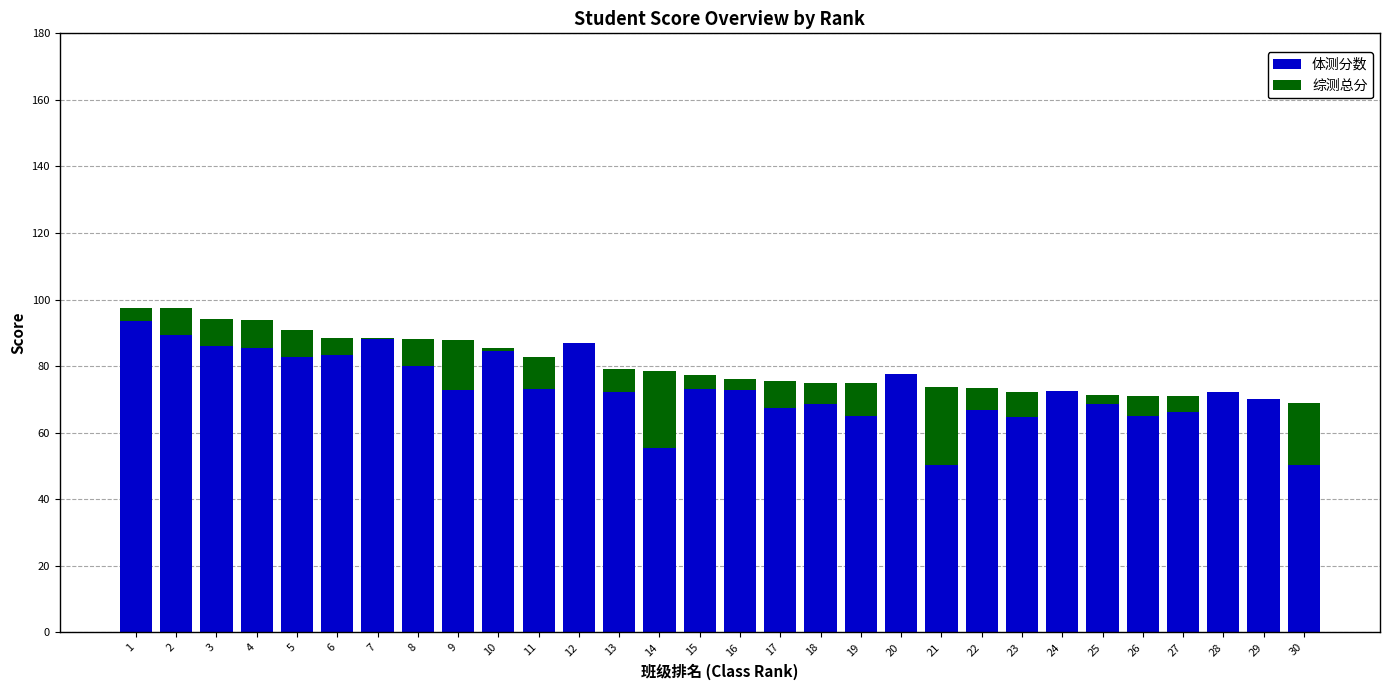

What is the maximum value for 体测分数?

93.6